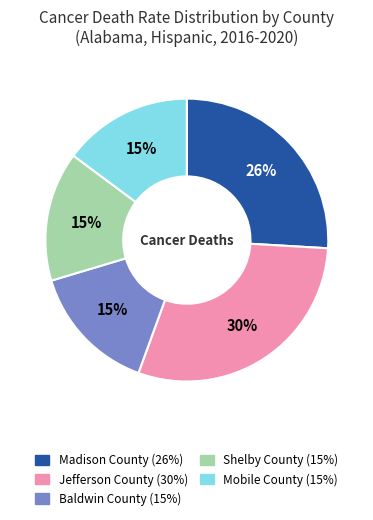

To the nearest percent, what portion does Baldwin County represent?

15%